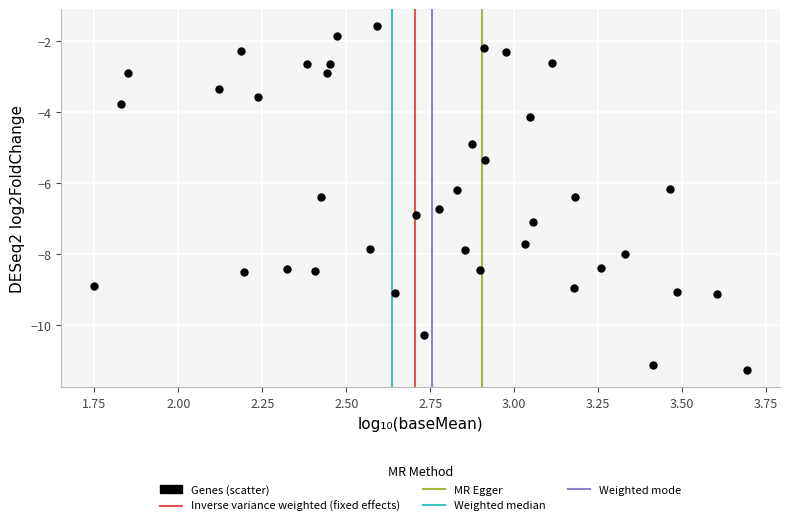

What is the range of Y values (max minus min)?

9.7